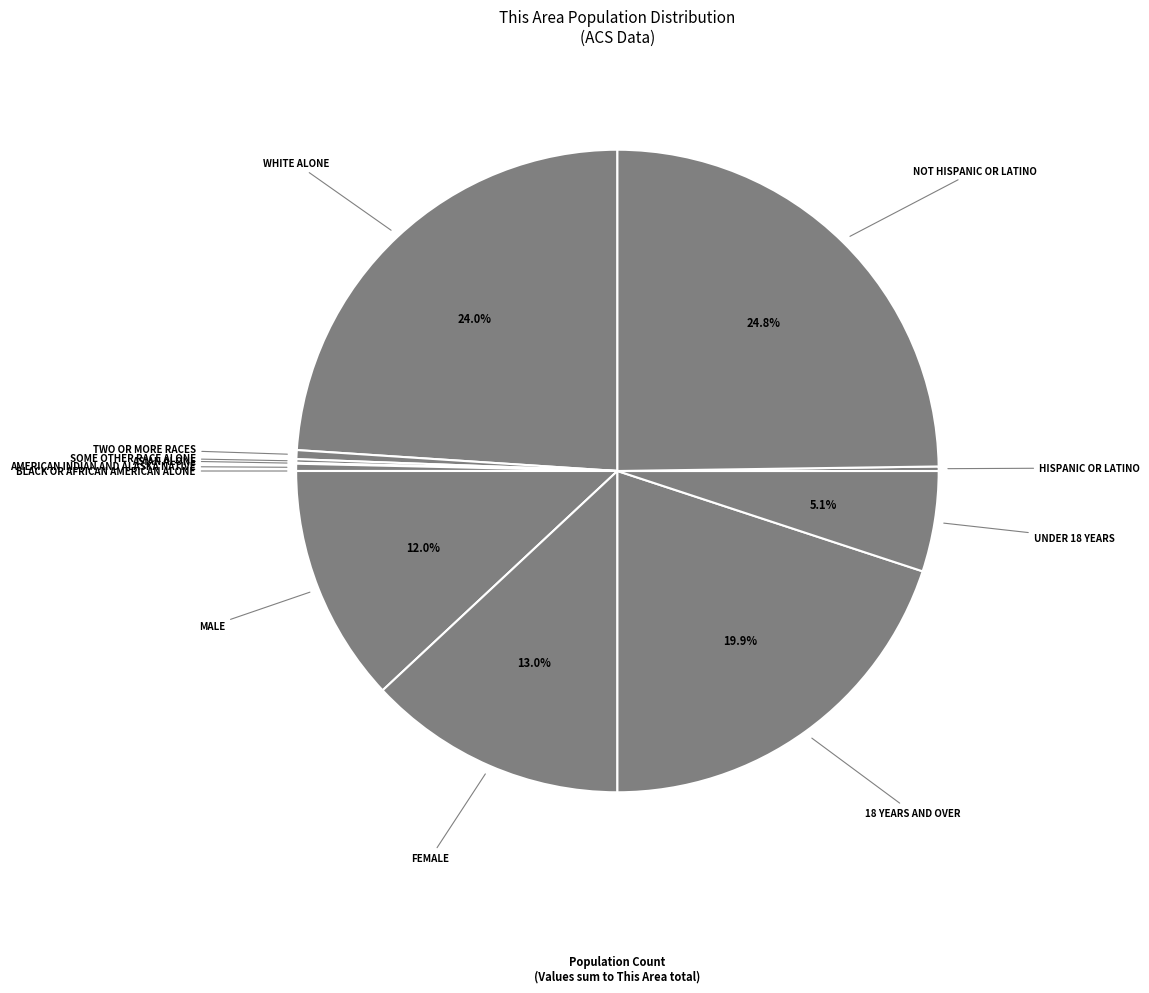

Count the number of slices in the pie.

12